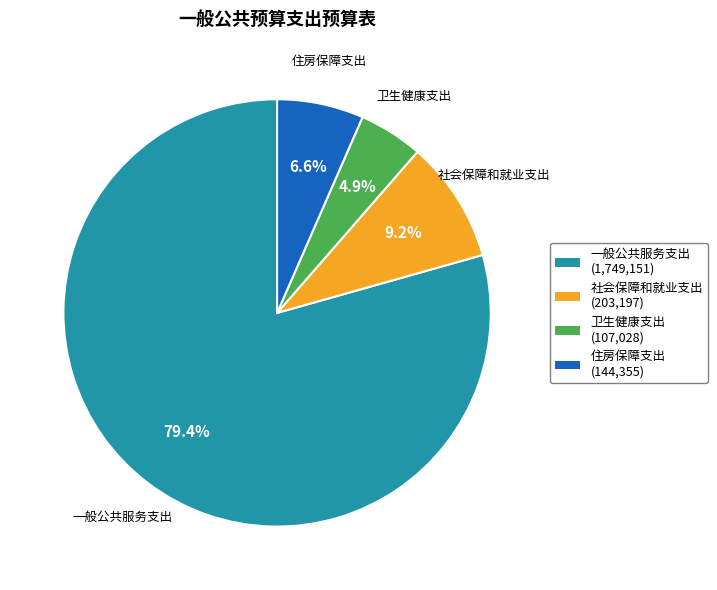

To the nearest percent, what is the average slice percentage?

25%